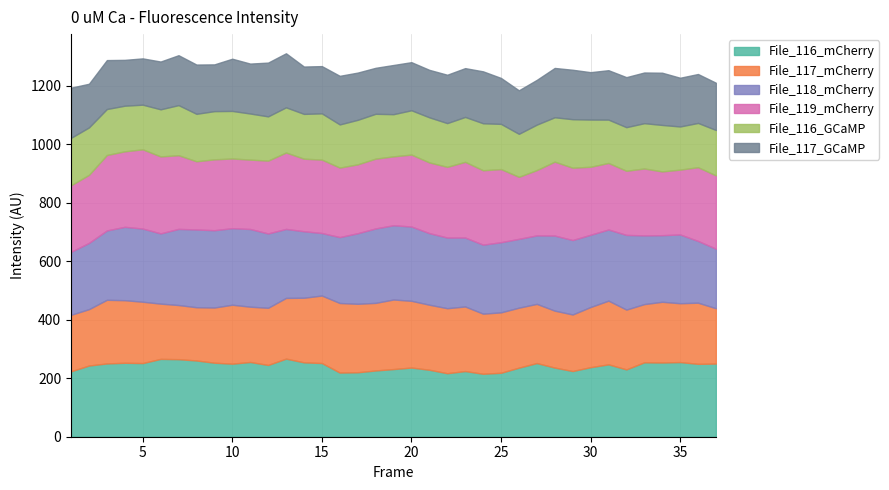

Reading left to right, list all the values displayed in this chart.

File_116_mCherry: 1=223.7	2=243.4	3=250.5	4=252.8	5=251.8	6=266.1	7=265.1	8=260.7	9=253.0	10=249.7	11=255.5	12=245.3	13=266.9	14=254.3	15=251.9	16=219.3	17=220.3	18=226.5	19=231.3	20=236.5	21=228.9	22=217.1	23=224.5	24=215.2	25=218.6	26=236.1	27=251.8	28=236.4	29=224.6	30=237.7	31=247.4	32=230.1	33=254.4	34=253.7	35=255.2	36=249.2	37=250.1
File_117_mCherry: 1=193.2	2=192.7	3=217.6	4=213.9	5=209.7	6=188.9	7=185.1	8=182.0	9=188.6	10=201.6	11=189.0	12=195.4	13=207.6	14=220.8	15=230.7	16=237.8	17=234.1	18=231.1	19=237.8	20=228.2	21=222.3	22=222.2	23=220.8	24=205.4	25=206.5	26=205.0	27=202.3	28=194.6	29=193.3	30=205.7	31=217.8	32=204.5	33=199.0	34=207.6	35=201.2	36=209.1	37=189.1
File_118_mCherry: 1=215.3	2=226.4	3=237.1	4=250.8	5=250.1	6=240.1	7=260.3	8=265.8	9=264.3	10=261.6	11=265.6	12=254.1	13=235.9	14=227.3	15=213.7	16=225.3	17=241.2	18=254.4	19=253.8	20=253.9	21=244.7	22=241.6	23=235.6	24=235.9	25=239.8	26=235.3	27=234.1	28=256.6	29=254.5	30=247.0	31=243.2	32=255.3	33=234.9	34=227.7	35=235.1	36=211.1	37=203.5
File_119_mCherry: 1=227.5	2=232.7	3=257.9	4=258.1	5=271.0	6=263.1	7=251.9	8=233.2	9=242.2	10=238.3	11=237.2	12=249.0	13=261.2	14=248.1	15=251.0	16=237.6	17=235.5	18=238.6	19=235.5	20=245.9	21=241.8	22=241.7	23=258.8	24=254.4	25=250.0	26=212.1	27=223.2	28=252.8	29=247.2	30=232.4	31=227.5	32=219.4	33=228.8	34=218.0	35=221.6	36=252.1	37=250.6
File_116_GCaMP: 1=162.2	2=162.1	3=157.1	4=155.9	5=152.6	6=161.1	7=171.2	8=162.2	9=164.8	10=162.5	11=157.5	12=151.2	13=154.5	14=153.1	15=158.0	16=147.5	17=152.1	18=153.3	19=144.2	20=151.5	21=154.1	22=149.5	23=153.4	24=160.6	25=154.5	26=146.9	27=155.4	28=151.7	29=165.9	30=161.4	31=148.1	32=149.0	33=154.8	34=158.9	35=147.5	36=151.3	37=155.2
File_117_GCaMP: 1=171.5	2=149.2	3=167.3	4=156.7	5=158.2	6=163.3	7=170.6	8=168.4	9=159.8	10=178.5	11=170.7	12=183.8	13=184.7	14=161.9	15=161.5	16=166.1	17=161.5	18=157.2	19=168.1	20=164.4	21=162.3	22=165.3	23=166.9	24=177.6	25=157.1	26=148.8	27=153.0	28=168.6	29=169.0	30=162.0	31=168.9	32=171.0	33=173.3	34=178.5	35=166.6	36=167.2	37=161.5